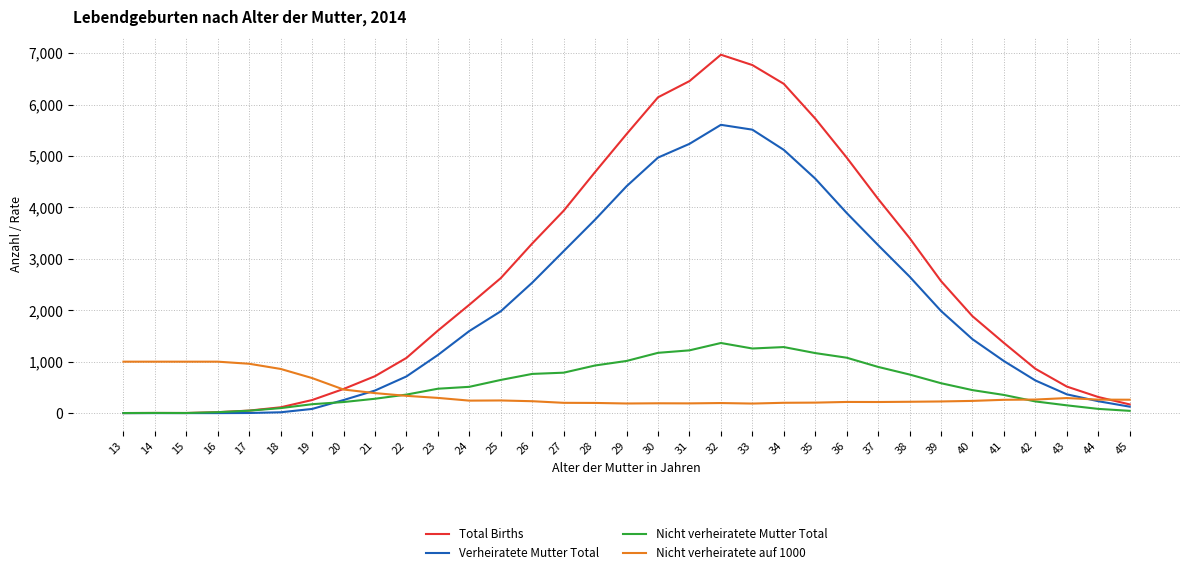

Which series has the largest total across all categories?

Total Births